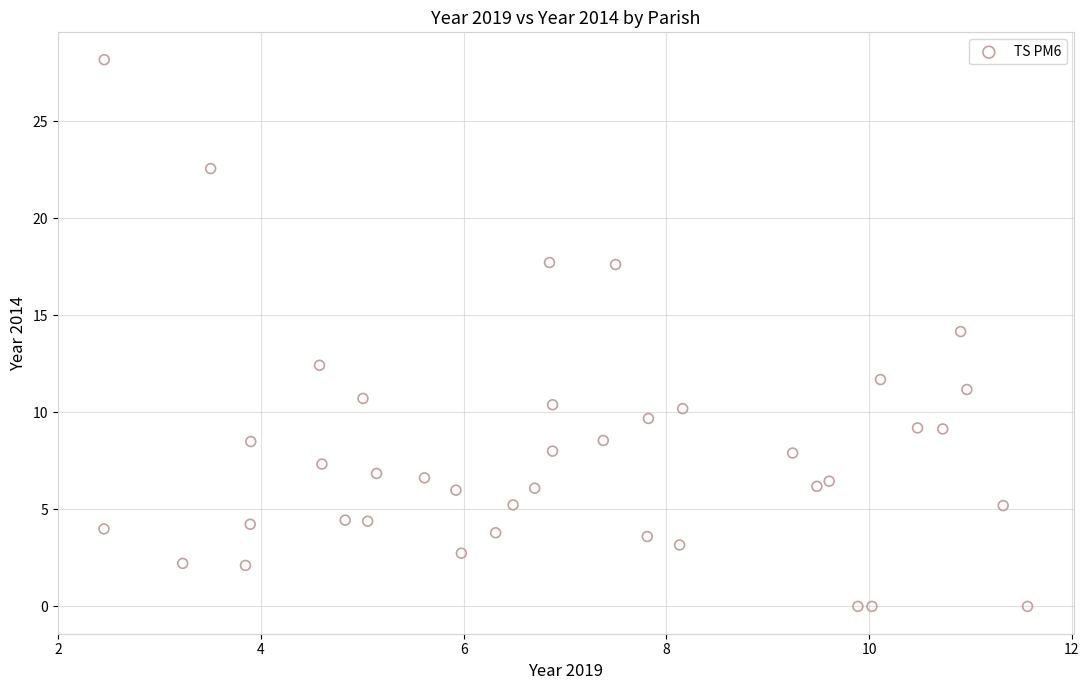

What is the range of Y values (max minus min)?

28.2